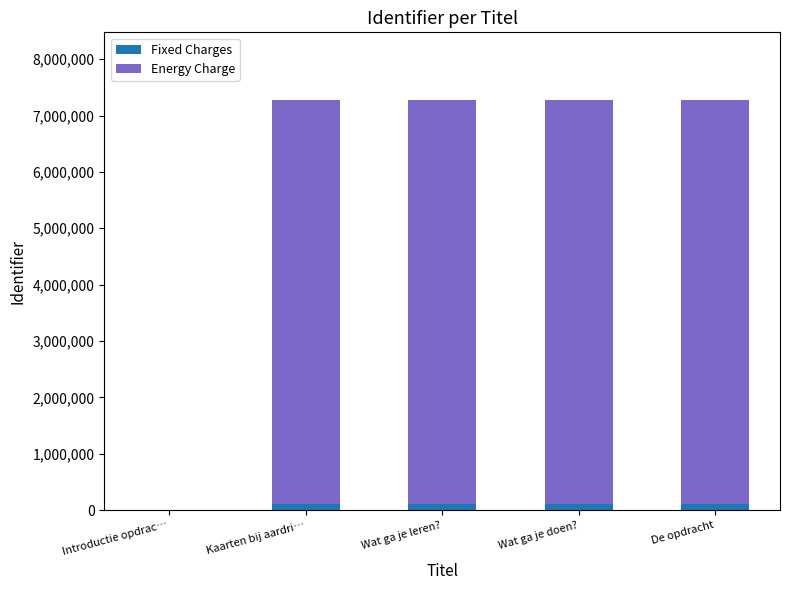

The value of Fixed Charges at Introductie opdrac… is 0. True or false?

True